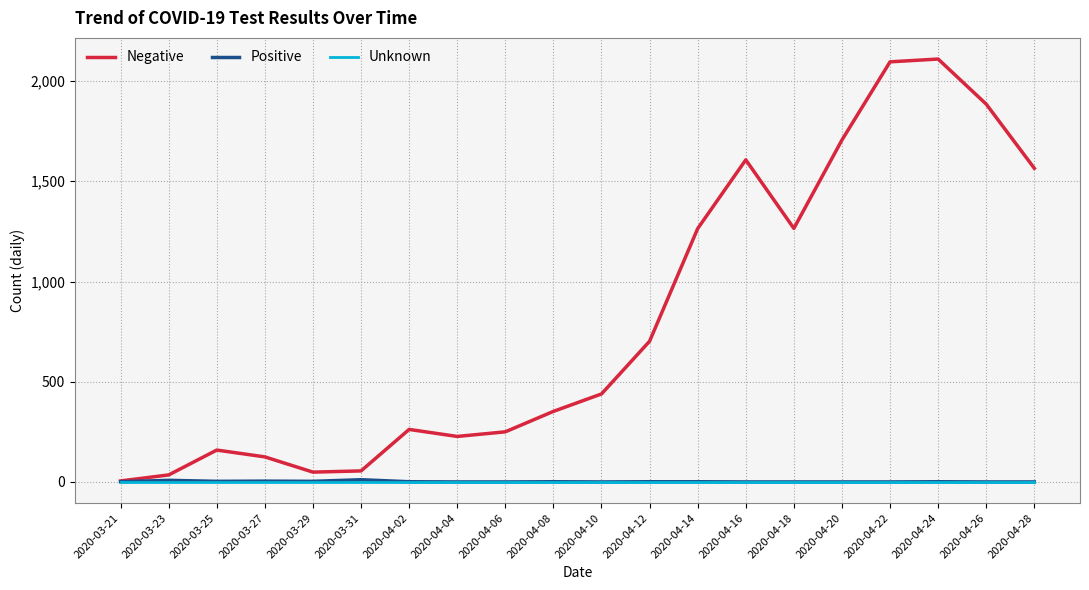

Which series has the largest total across all categories?

Negative